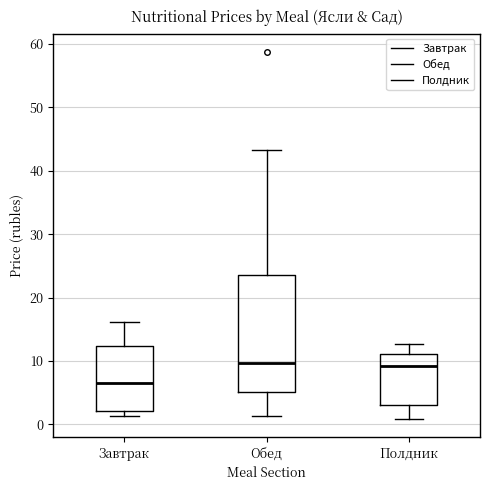

Comparing the boxes themselves (not the whiskers), which one is the tallest?

Обед